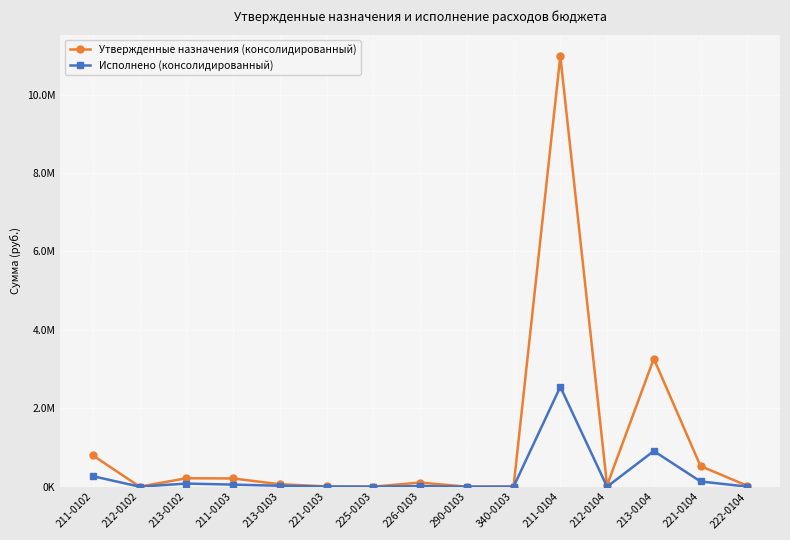

Which series changed the most between 221-0103 and 211-0104?

Утвержденные назначения (консолидированный)